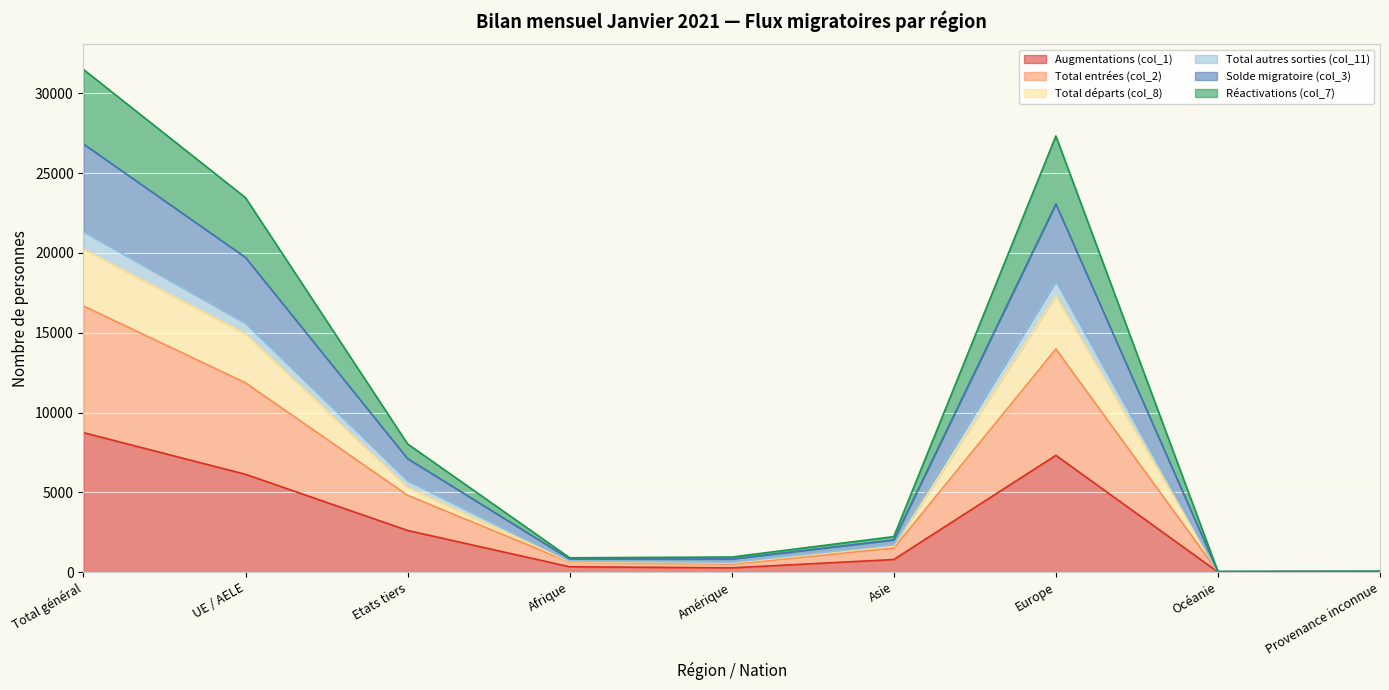

Is the value of Solde migratoire (col_3) at Total général greater than the value of Total entrées (col_2) at Amérique?

Yes